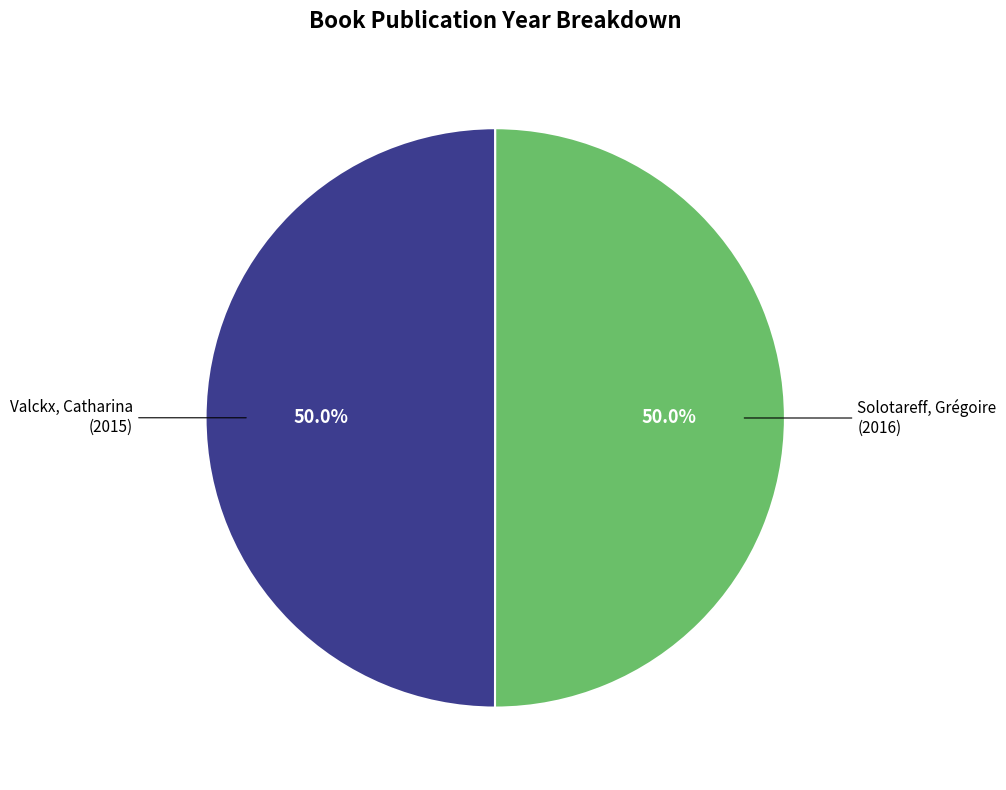

How many segments does this pie chart have?

2